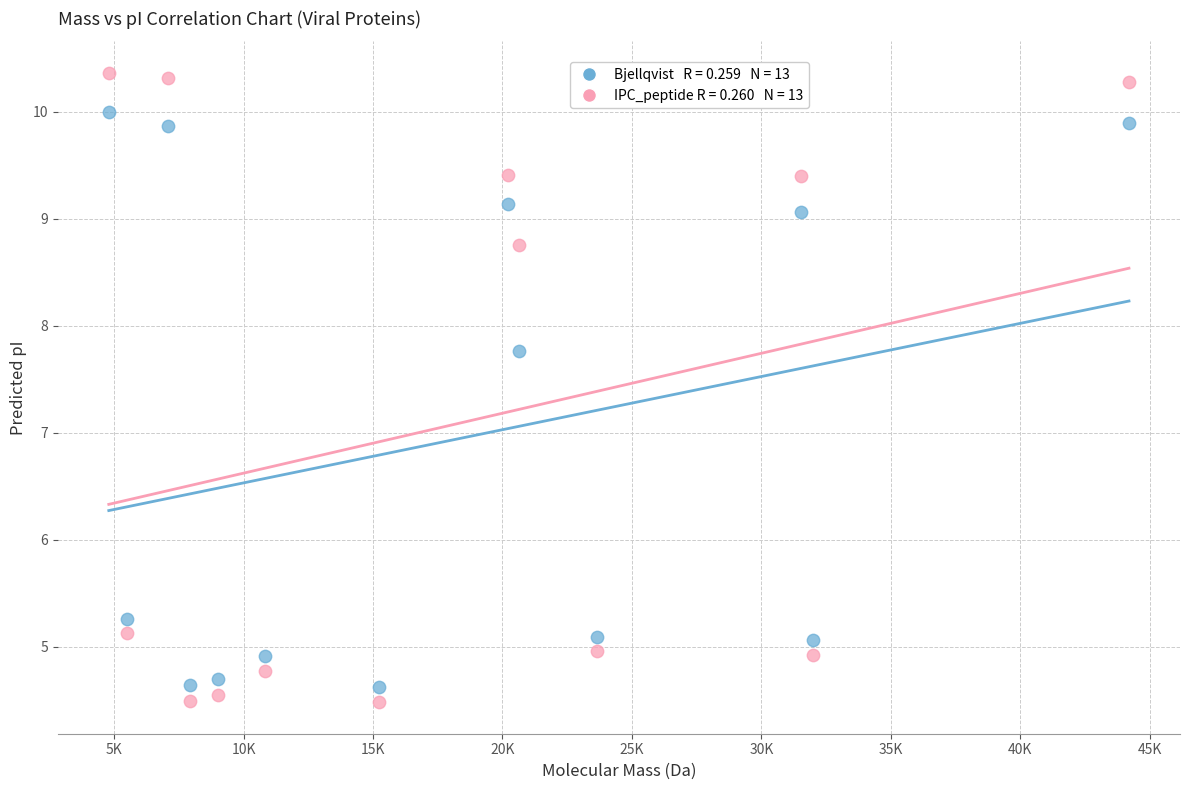

Across all data points, what is the range of X values (max minus min)?

39412.1